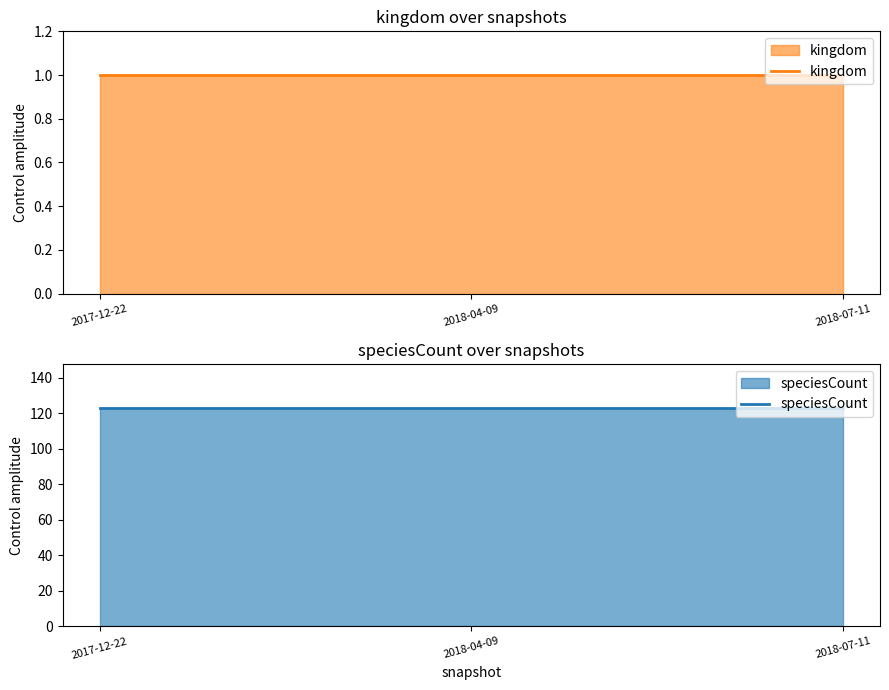

Rank the categories by kingdom value from lowest to highest.

2017-12-22, 2018-04-09, 2018-07-11